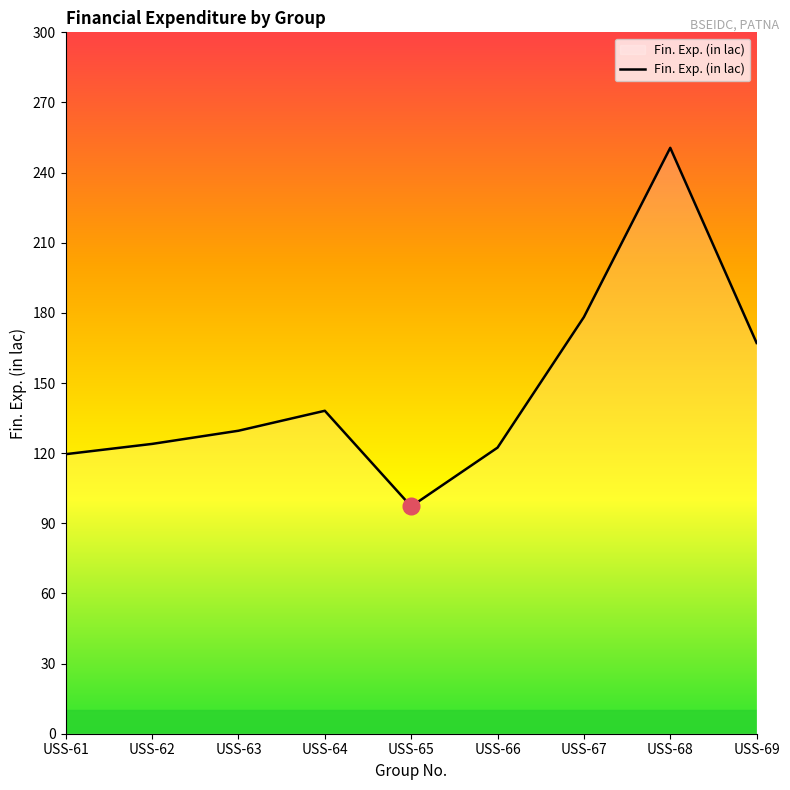

Reading left to right, what are all the values shown in this chart?

119.6	124.0	129.6	138.1	97.2	122.4	178.2	250.6	167.1